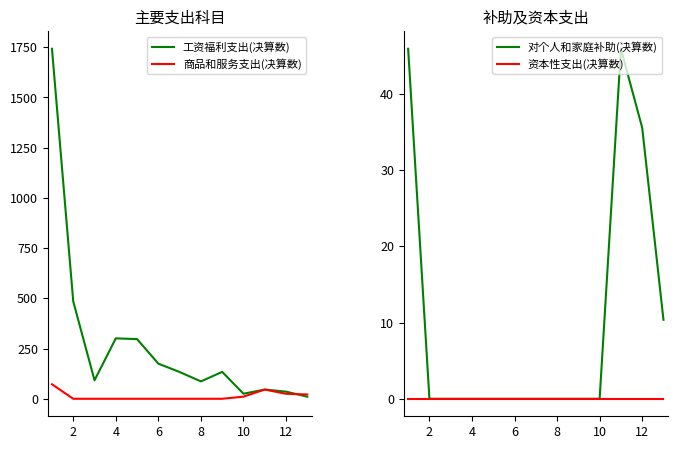

Rank the series by their maximum value, from highest to lowest.

工资福利支出(决算数), 商品和服务支出(决算数), 对个人和家庭补助(决算数), 资本性支出(决算数)